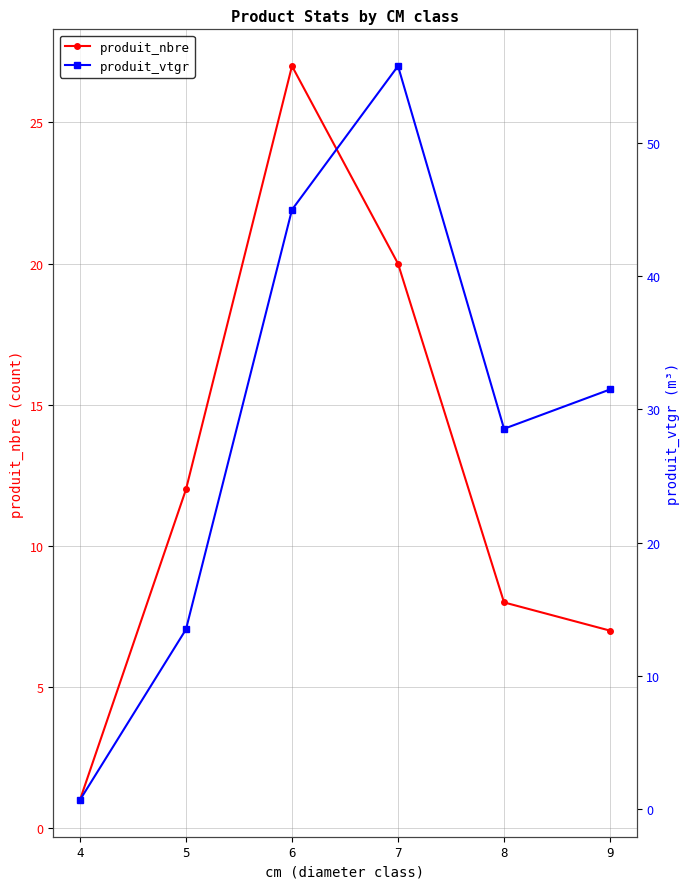

What is the sum of the produit_vtgr values at 4 and 5?

14.1